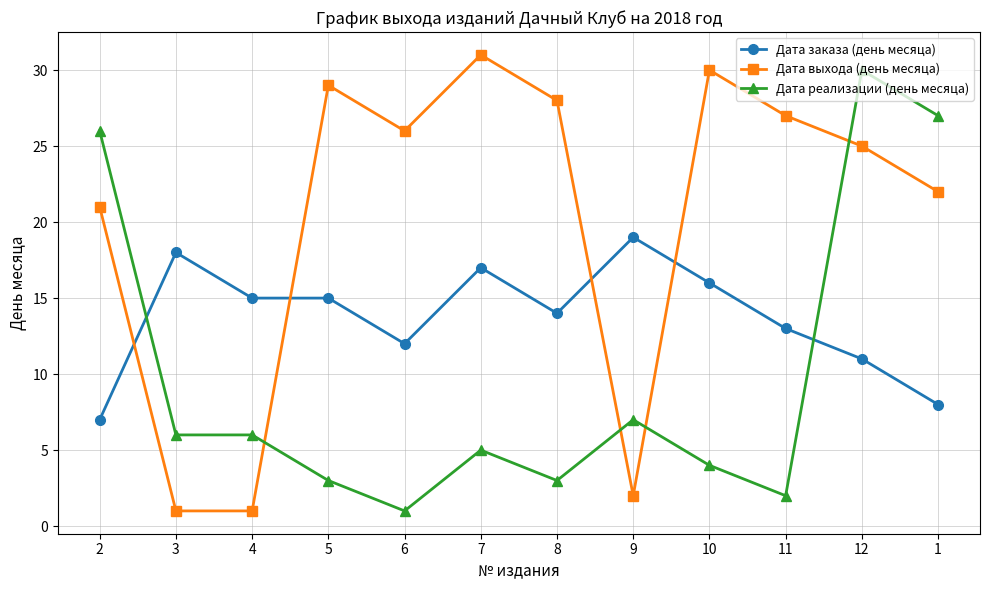

At which label does Дата заказа (день месяца) reach its peak?

9